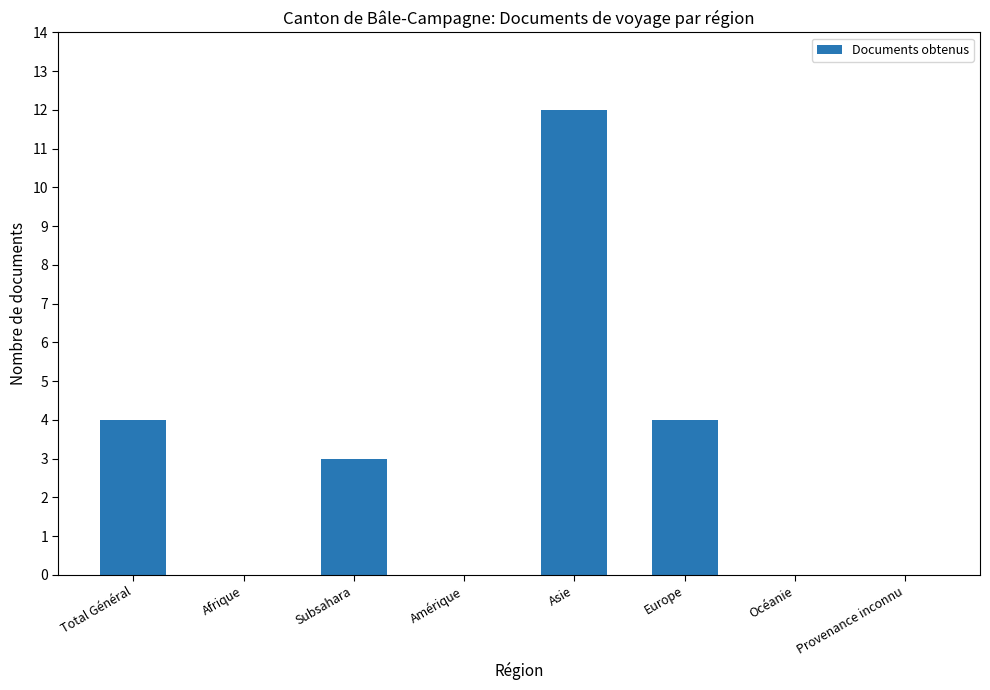

The value at Asie is 12. True or false?

True